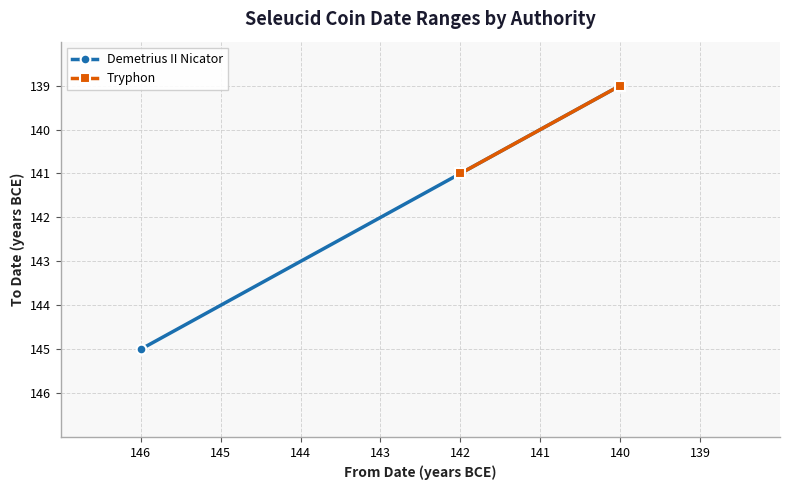

List the series in order of their peak value, highest first.

Demetrius II Nicator, Tryphon